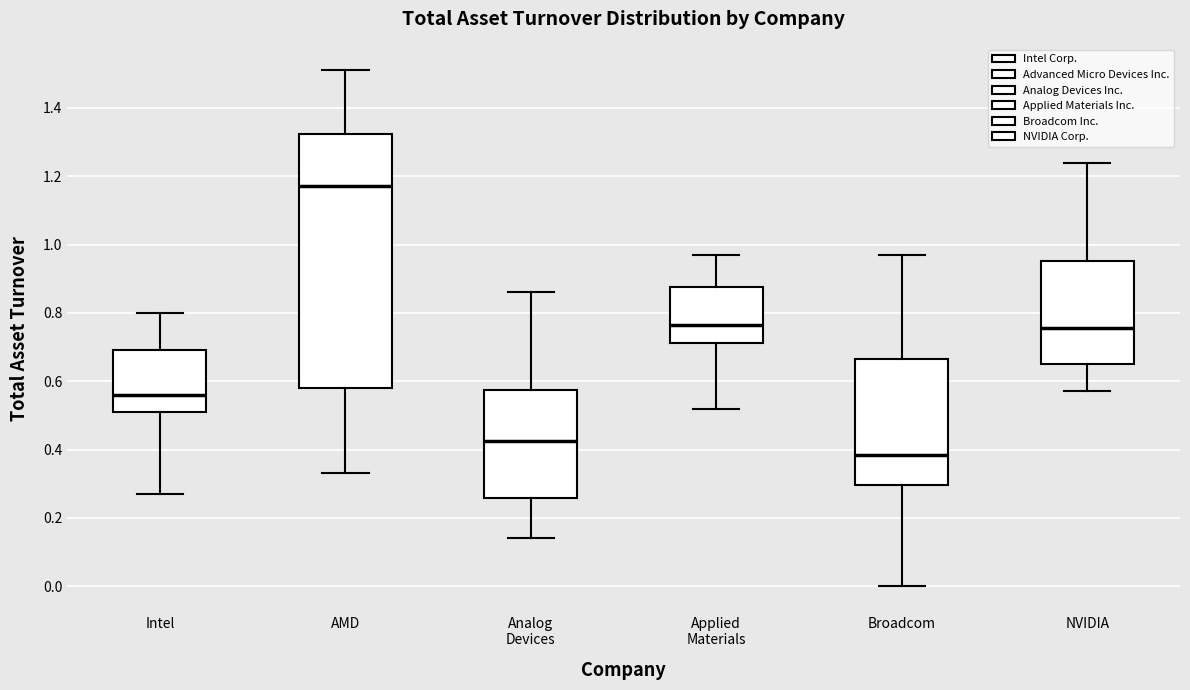

Reading left to right, read every box against the y-axis: the position of its median line, the range the box covers, and the ends of its whiskers. The values are not printed on the chart, so give them approximately, as read against the axis.

Intel: median 0.56, box 0.52 to 0.70, whiskers 0.28 to 0.80
AMD: median 1.18, box 0.58 to 1.32, whiskers 0.34 to 1.52
Analog Devices: median 0.42, box 0.26 to 0.58, whiskers 0.14 to 0.86
Applied Materials: median 0.76, box 0.72 to 0.88, whiskers 0.52 to 0.98
Broadcom: median 0.38, box 0.30 to 0.66, whiskers 0.00 to 0.98
NVIDIA: median 0.76, box 0.66 to 0.96, whiskers 0.58 to 1.24